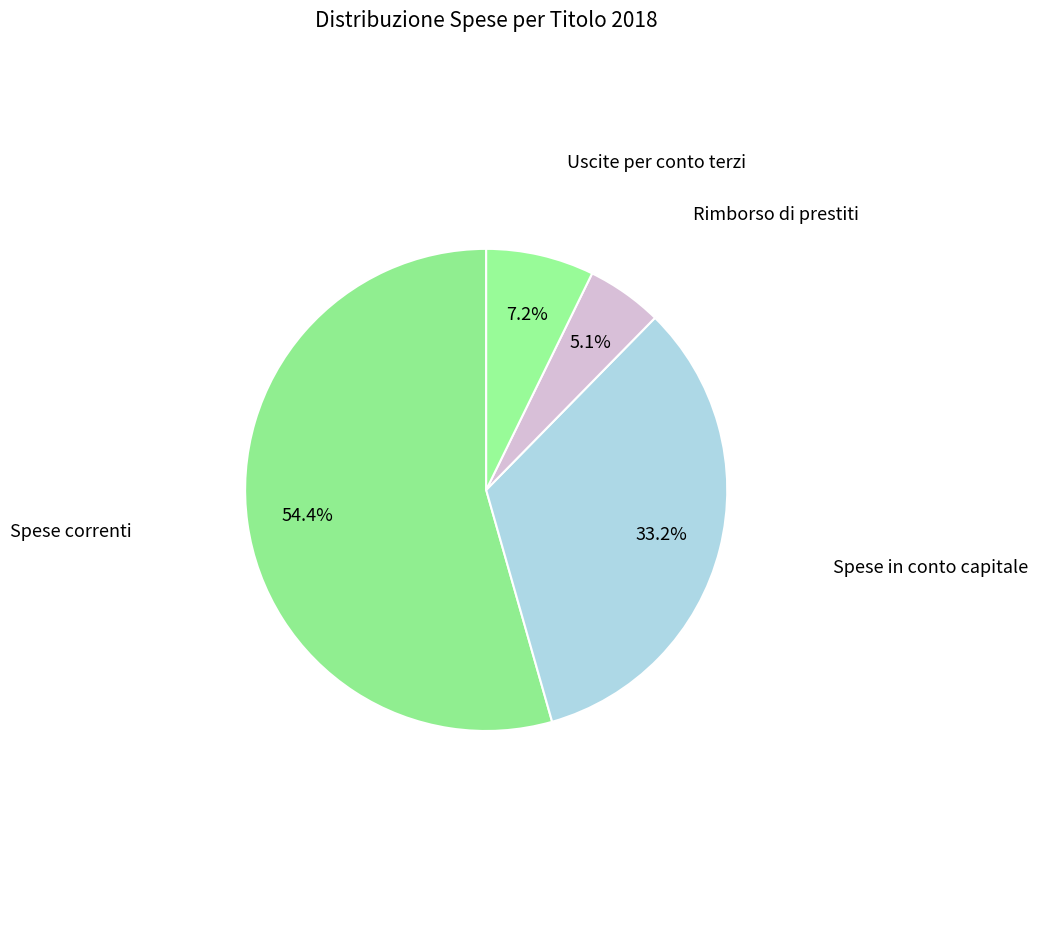

Count the number of slices in the pie.

4